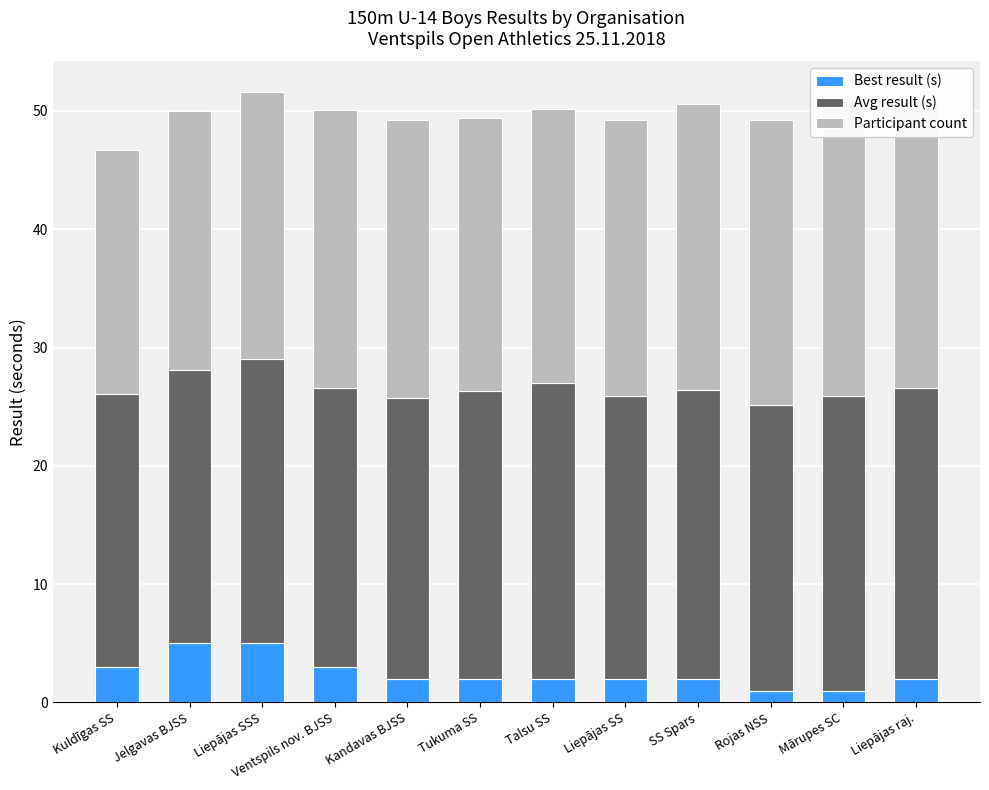

At which label does Avg result (s) first exceed 24?

Tukuma SS